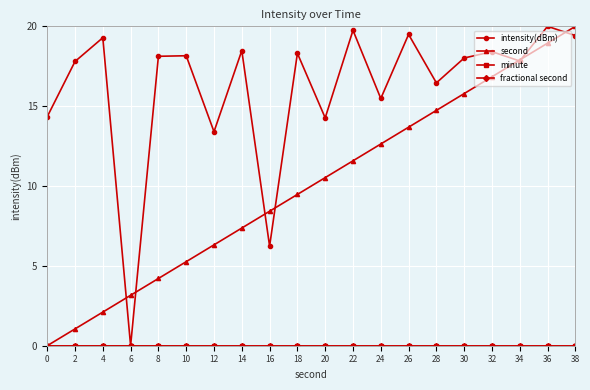

True or false: fractional second and intensity(dBm) cross at least once.

False